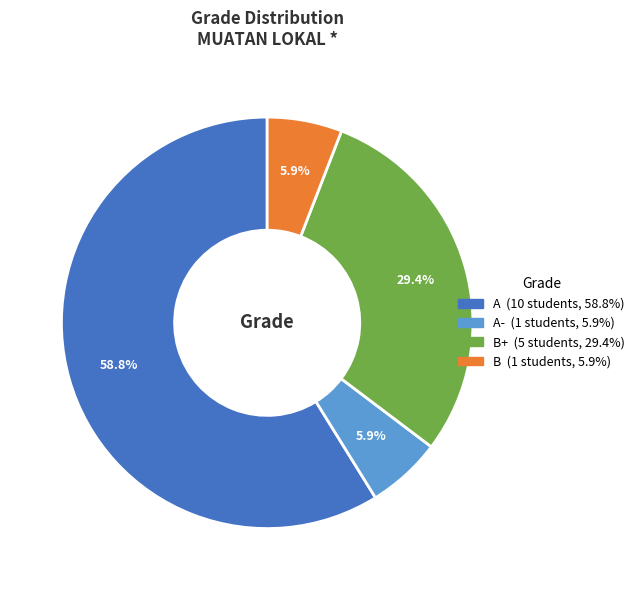

Count the number of slices in the pie.

4